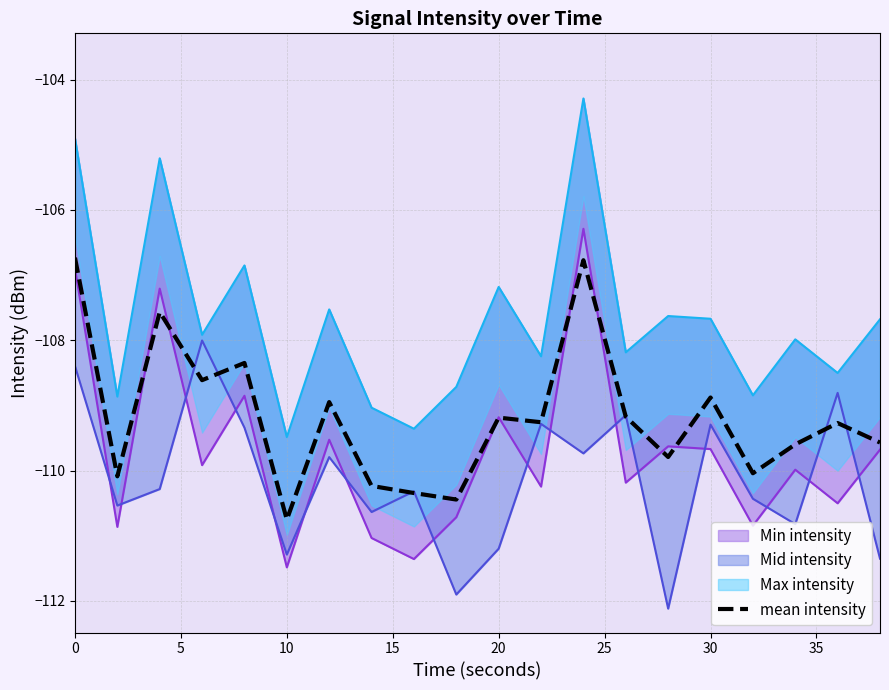

What is the lowest value of the mean intensity series?

-110.8